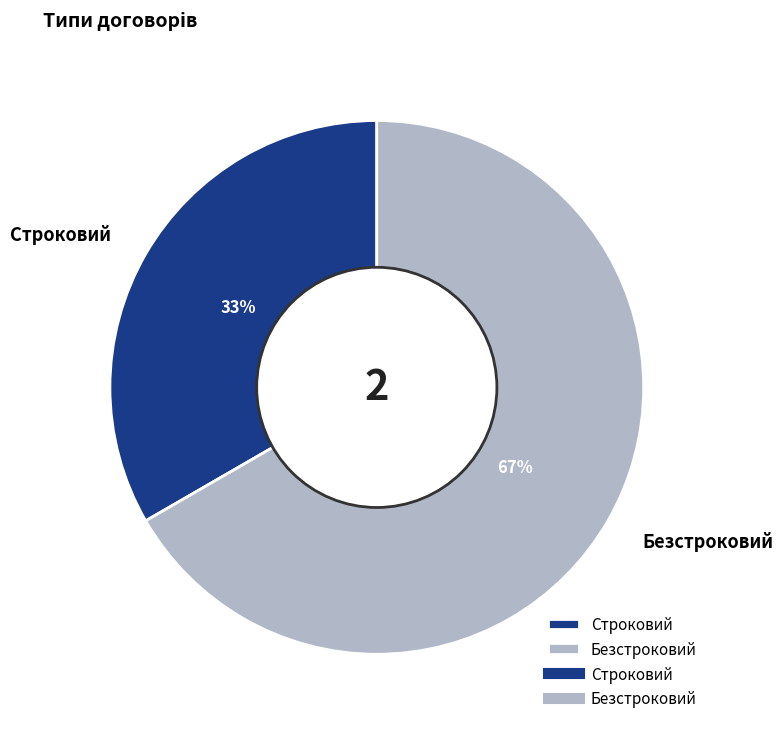

What is the smallest slice in the pie chart?

Строковий